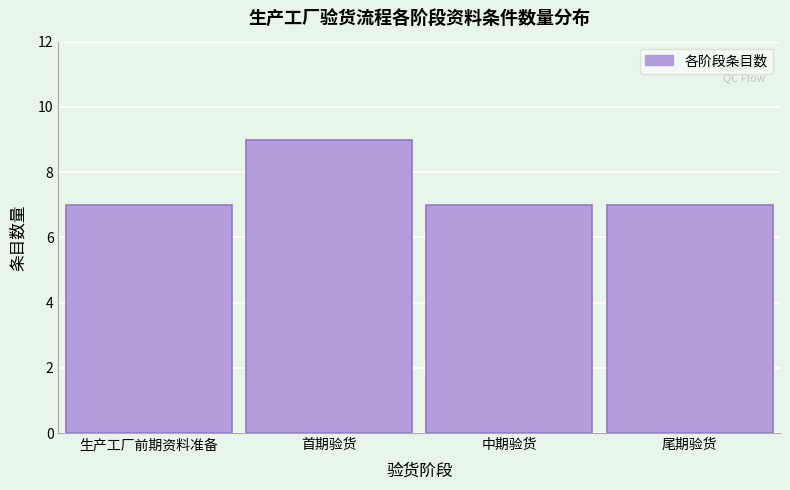

Reading left to right, what are all the values shown in this chart?

生产工厂前期资料准备=7	首期验货=9	中期验货=7	尾期验货=7